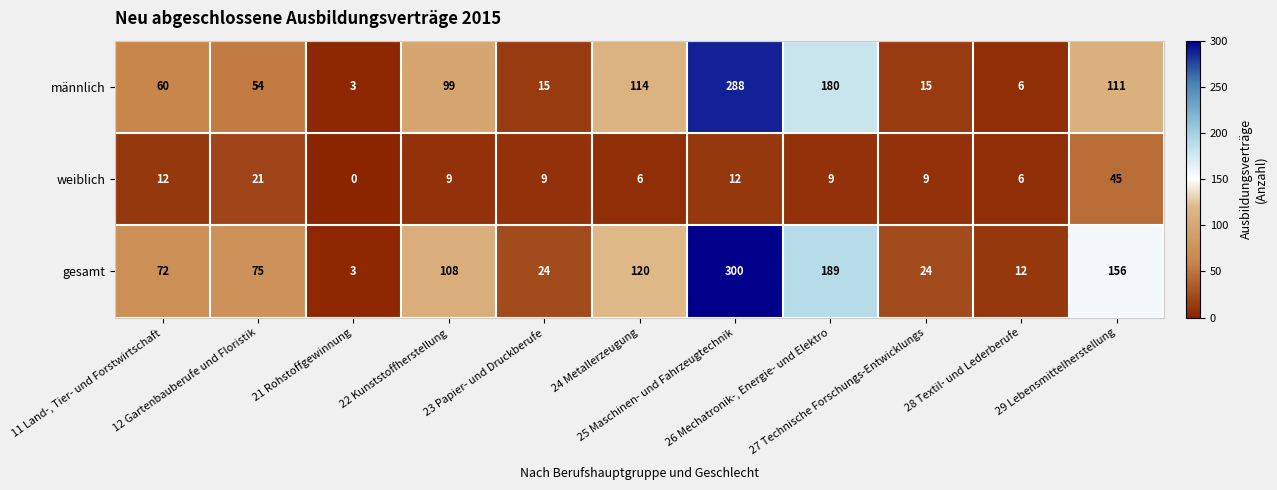

What is the lowest value of the männlich series?

3